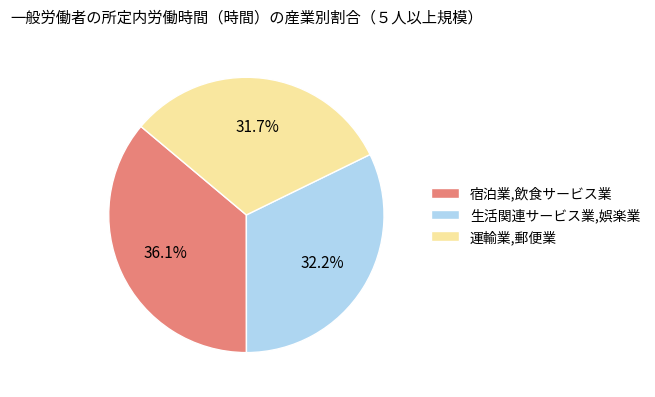

What is the smallest slice in the pie chart?

運輸業,郵便業